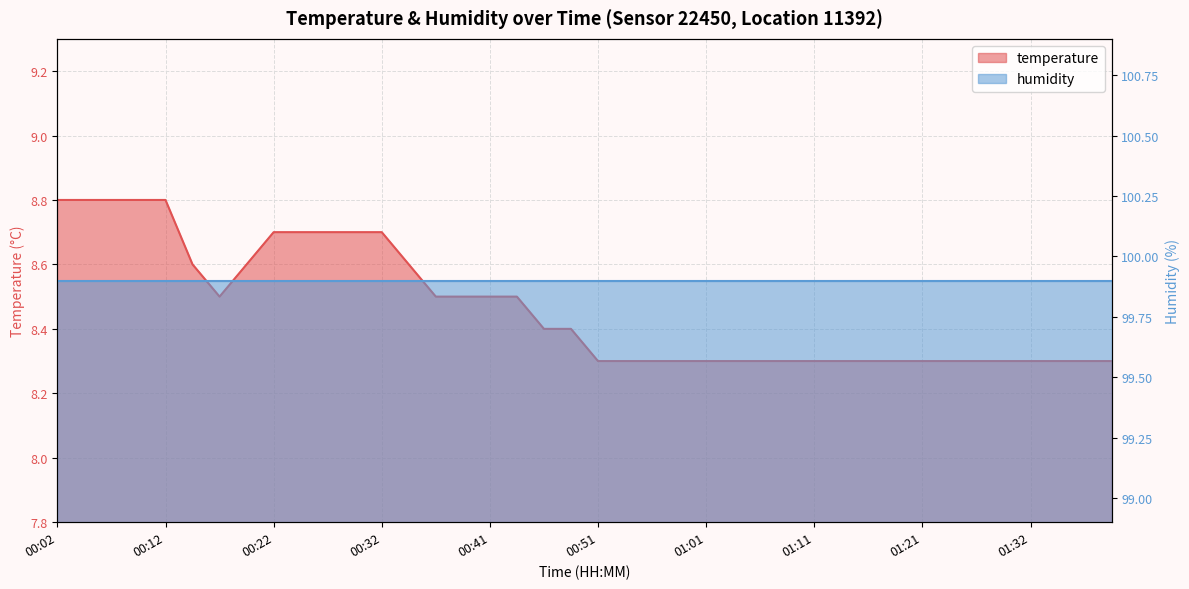

Reading left to right, what are all the values shown in this chart?

00:02=8.8	00:04=8.8	00:07=8.8	00:09=8.8	00:12=8.8	00:14=8.6	00:17=8.5	00:19=8.6	00:22=8.7	00:24=8.7	00:27=8.7	00:29=8.7	00:32=8.7	00:34=8.6	00:36=8.5	00:39=8.5	00:41=8.5	00:44=8.5	00:46=8.4	00:49=8.4	00:51=8.3	00:54=8.3	00:56=8.3	00:59=8.3	01:01=8.3	01:03=8.3	01:06=8.3	01:09=8.3	01:11=8.3	01:14=8.3	01:16=8.3	01:19=8.3	01:21=8.3	01:24=8.3	01:26=8.3	01:29=8.3	01:32=8.3	01:34=8.3	01:37=8.3	01:39=8.3